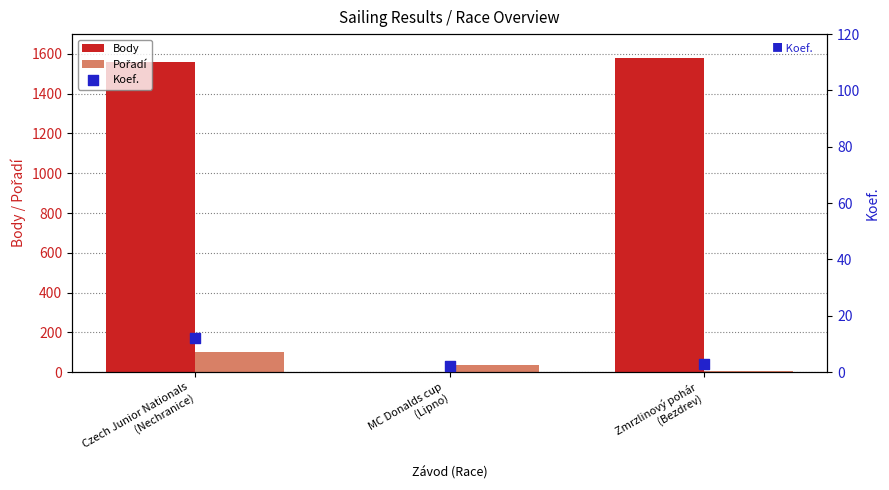

Which series reaches the minimum Y coordinate?

Body